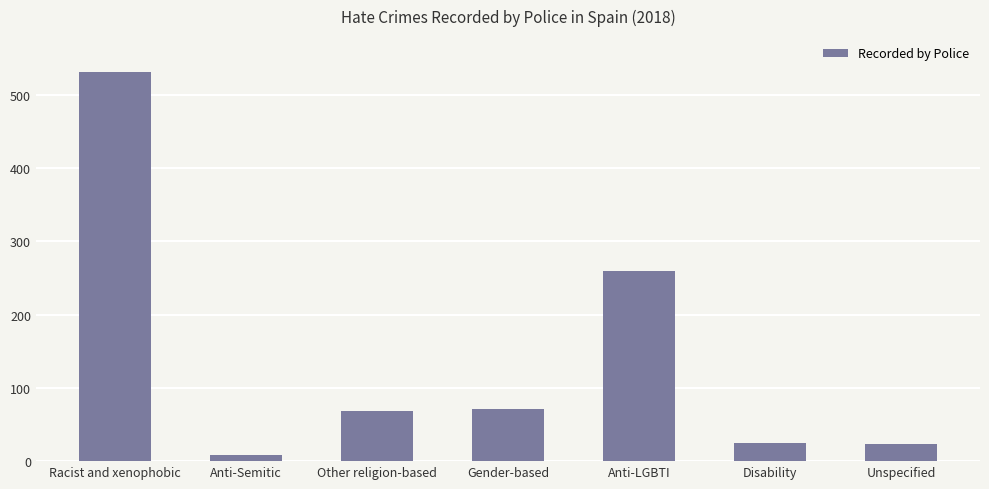

What is the ratio of the value at Disability to the value at Other religion-based?

0.4